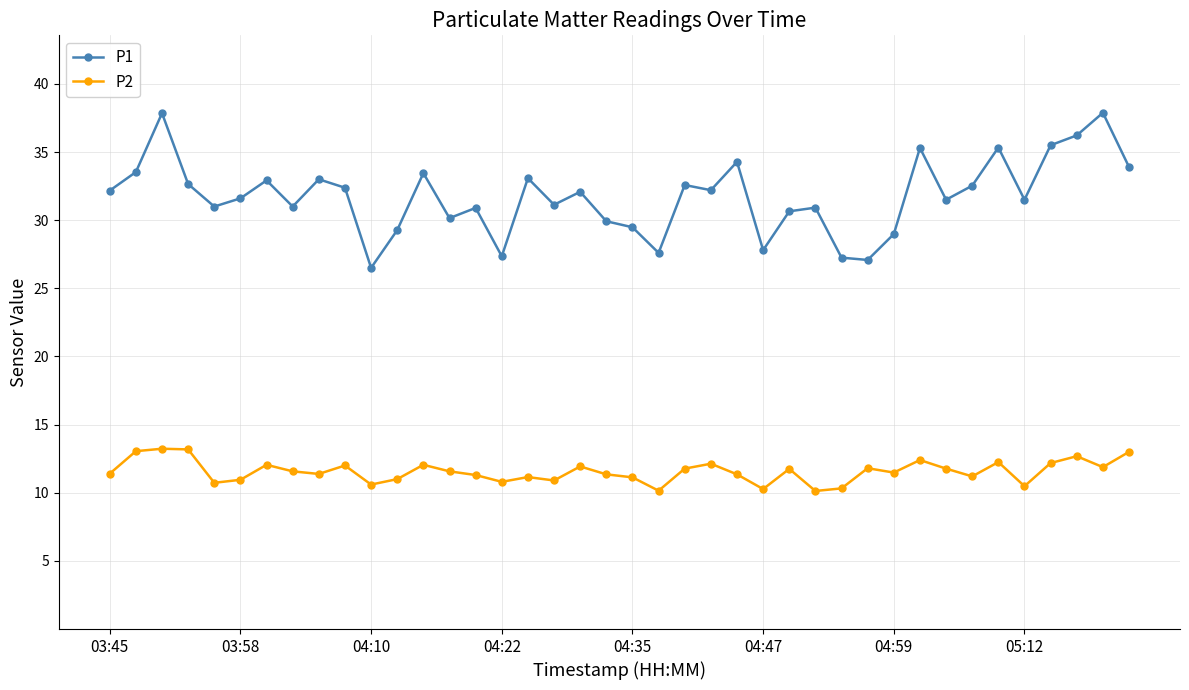

How many series are shown in this chart?

2